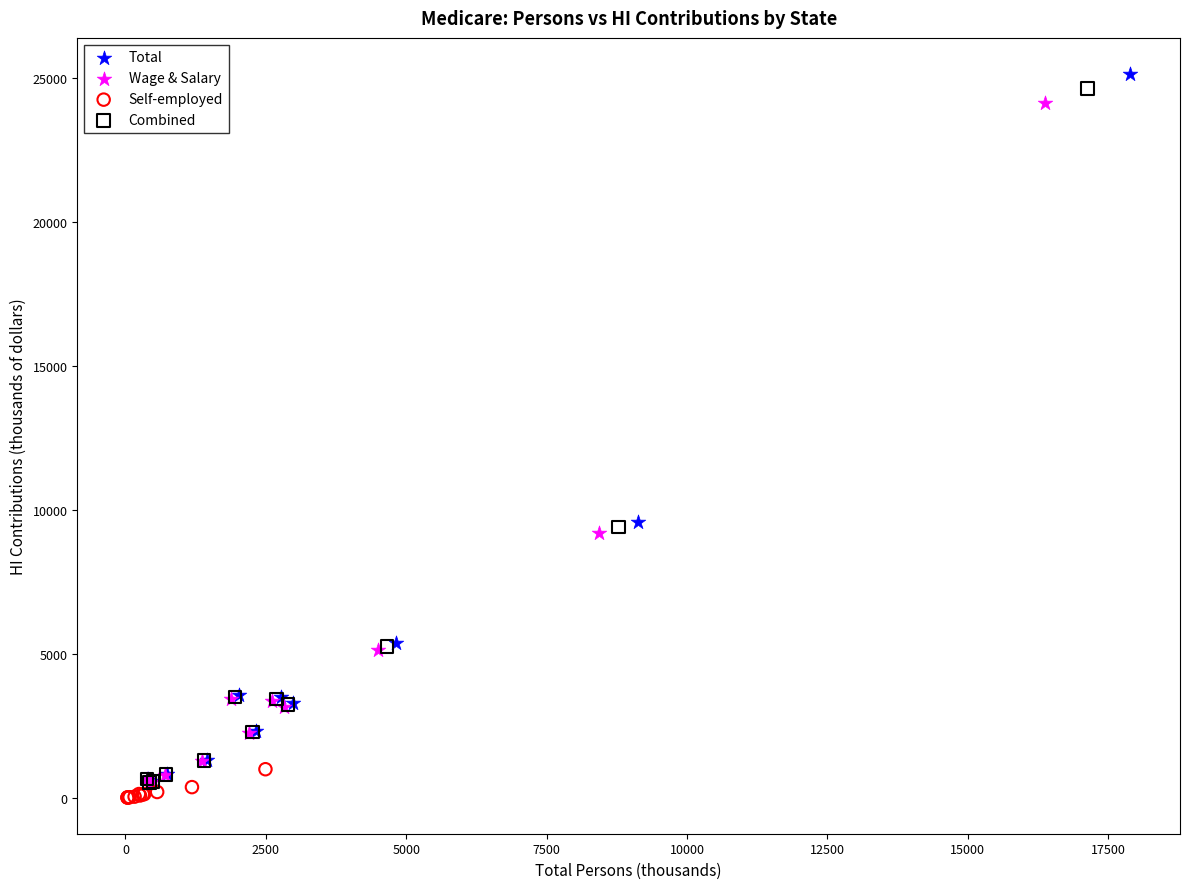

Which series has the largest Y range (max minus min)?

Total